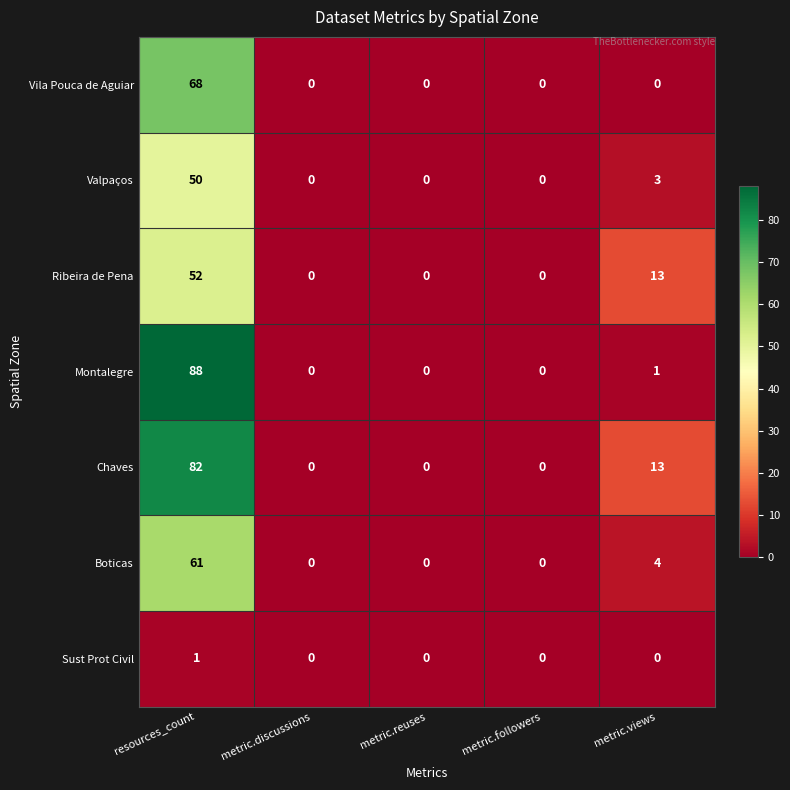

What is the sum of the Chaves values at metric.views and metric.reuses?

13